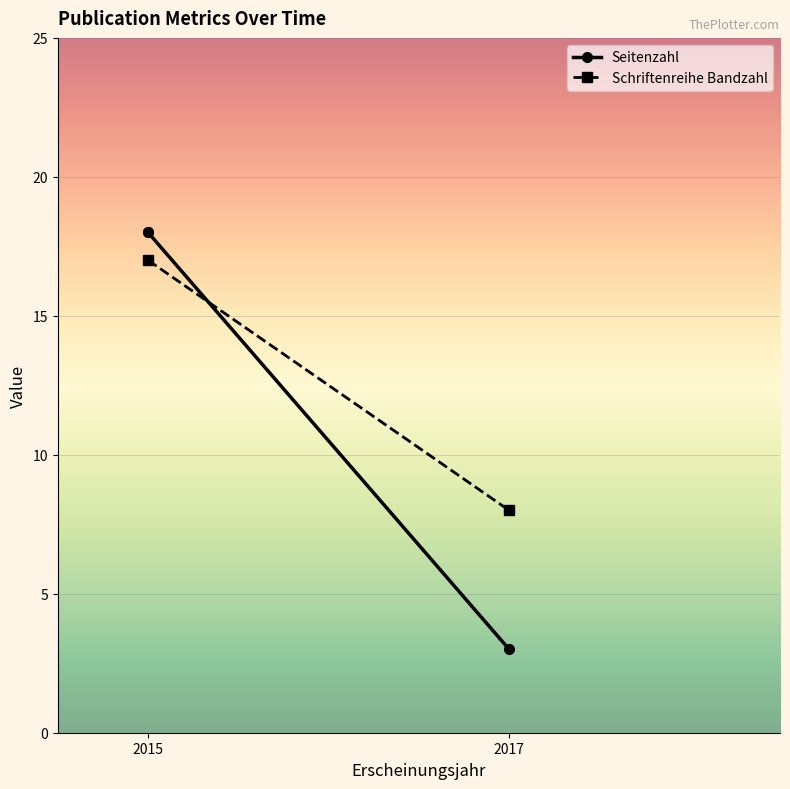

What position from the right is 1?

2